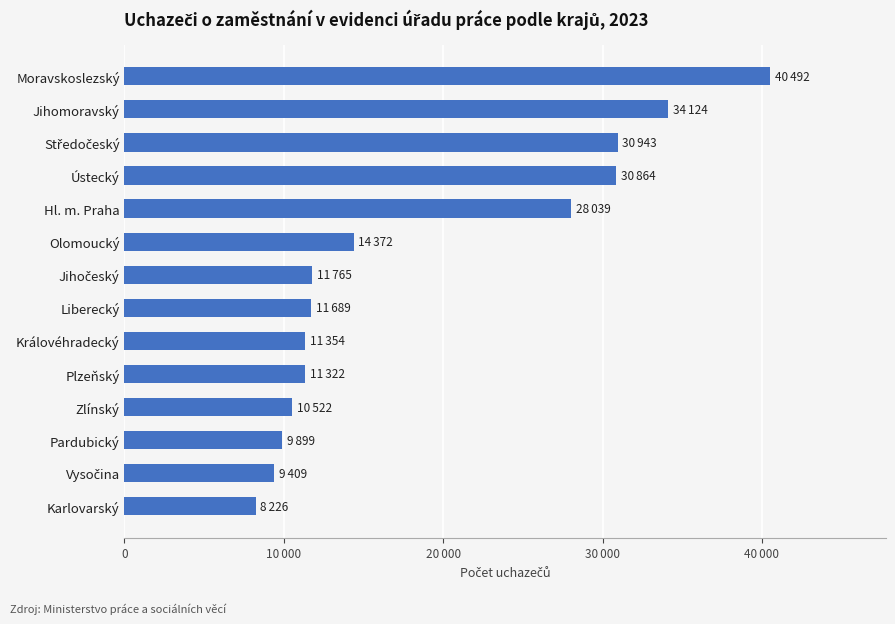

Does the chart contain any negative values?

No